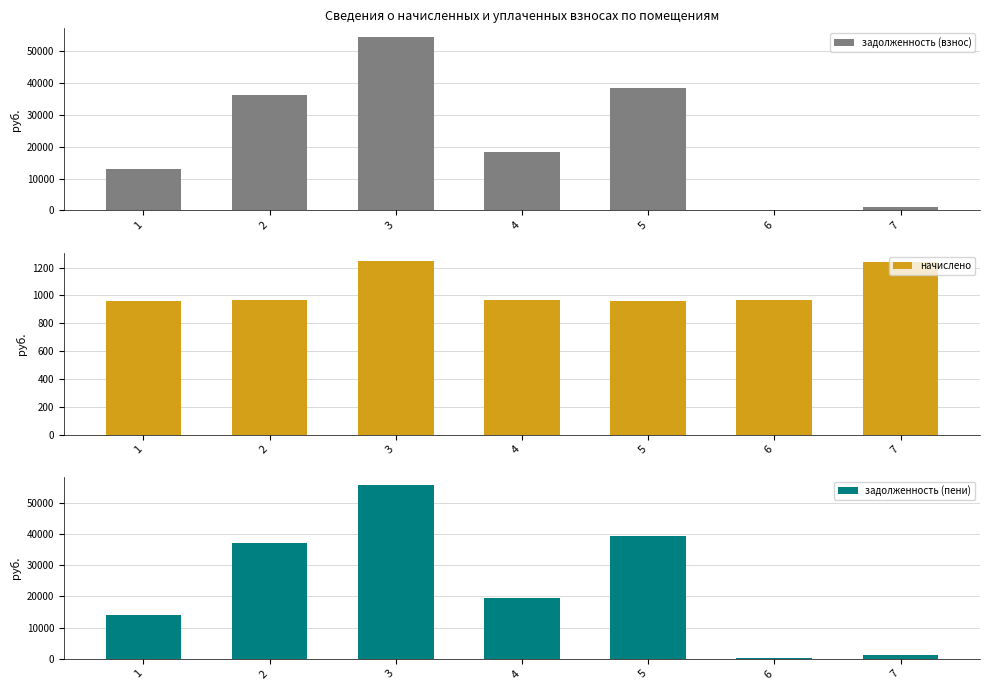

Rank the series by their maximum value, from highest to lowest.

задолженность (пени), задолженность (взнос), начислено